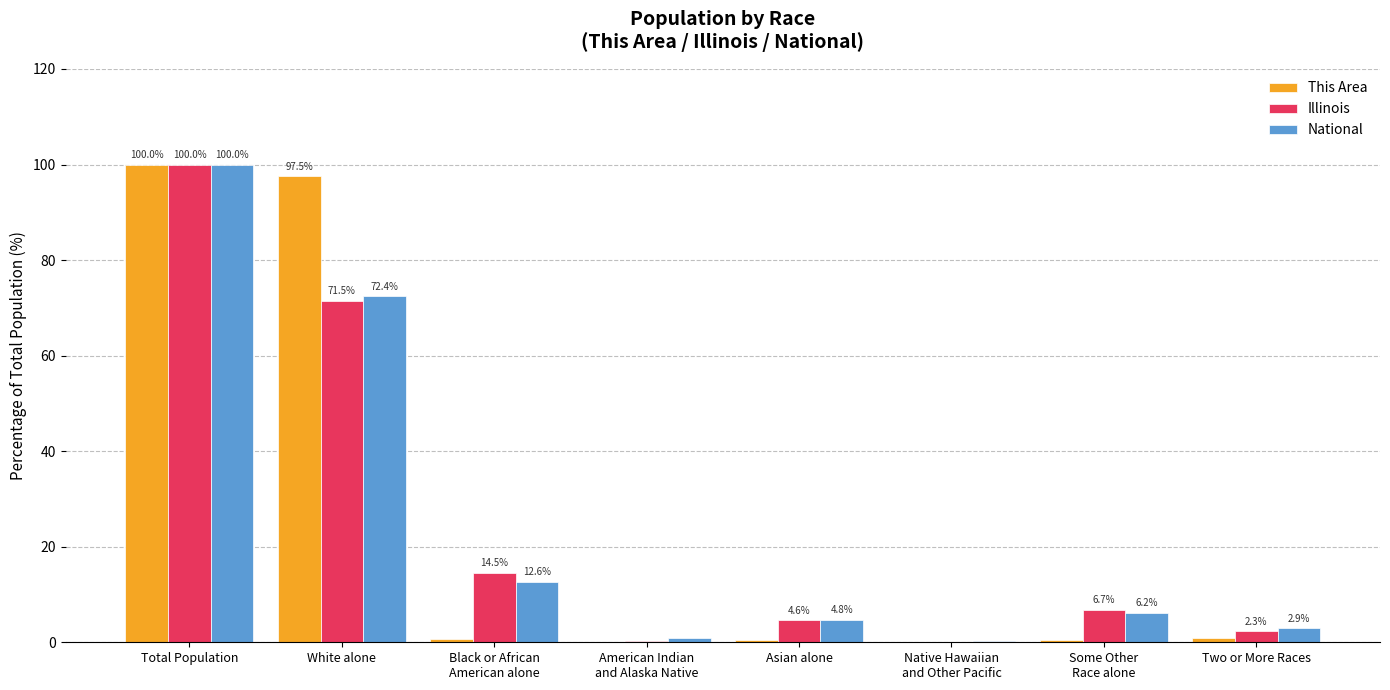

Are the bars horizontal?

No